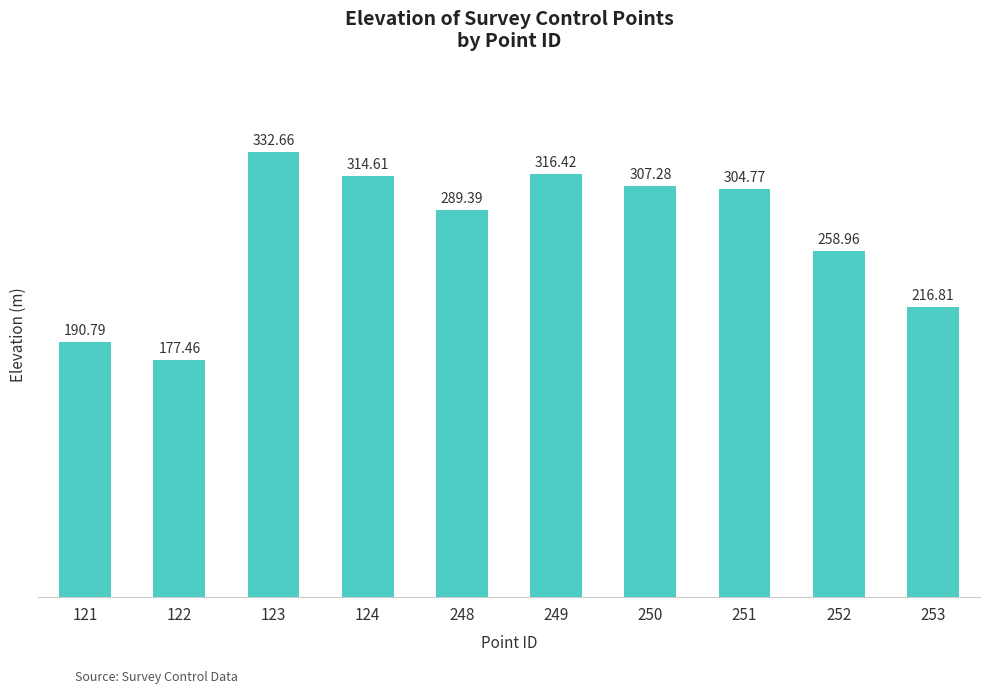

What is the value of the 3rd bar from the left?

332.7